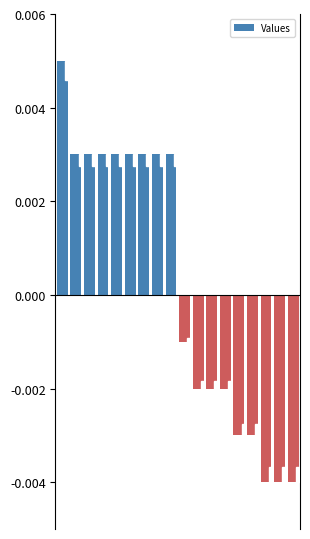

Count the values in the range 0 to 1.

9